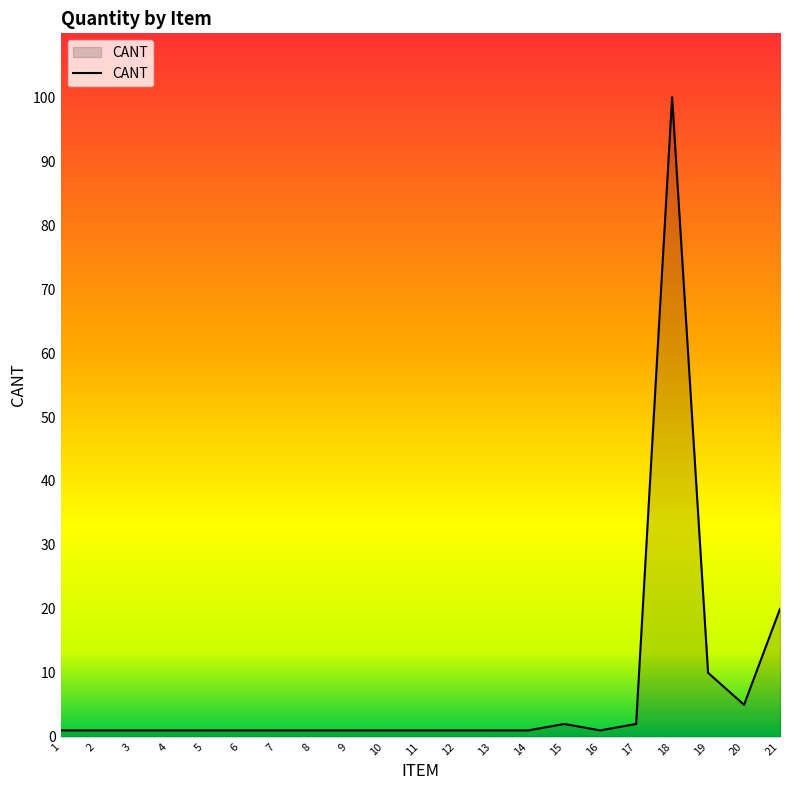

The chart shows a value of 10 at 19. True or false?

True